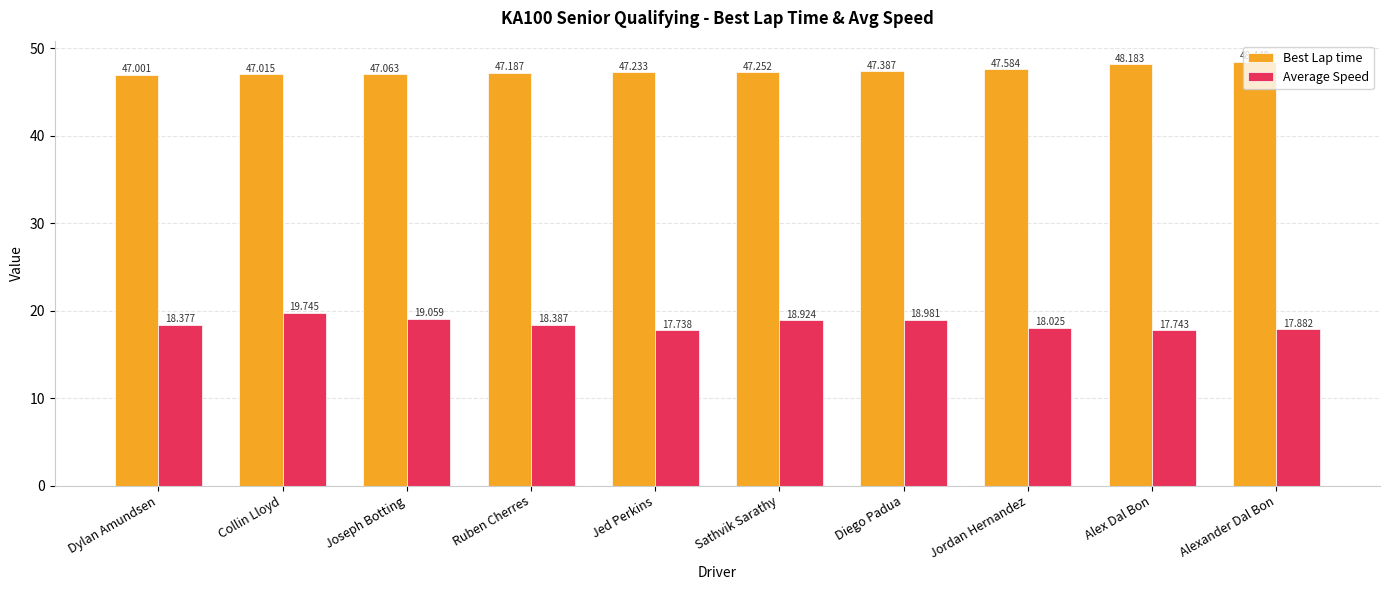

The Best Lap time series shows 65.2 at Collin Lloyd. True or false?

False